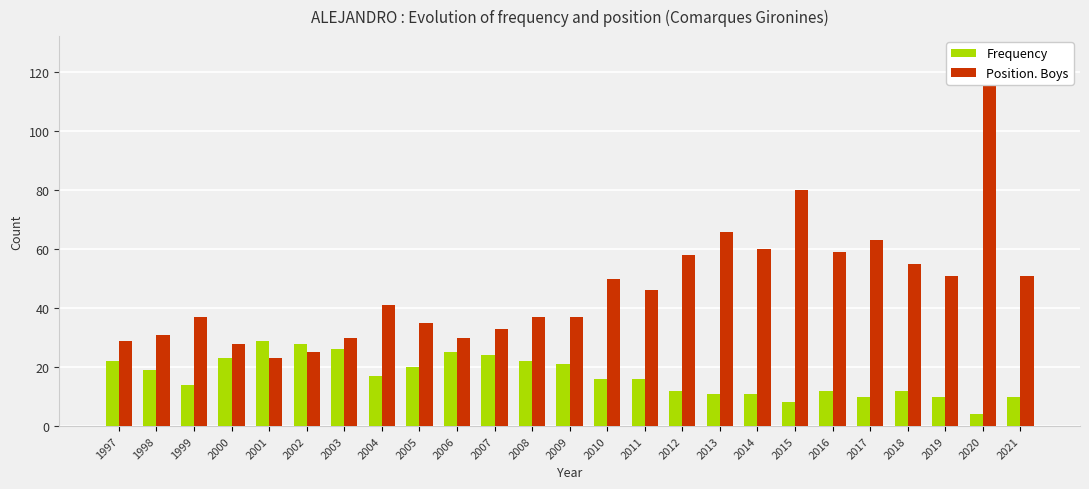

What is the difference between the maximum and minimum values in the Frequency series?

25